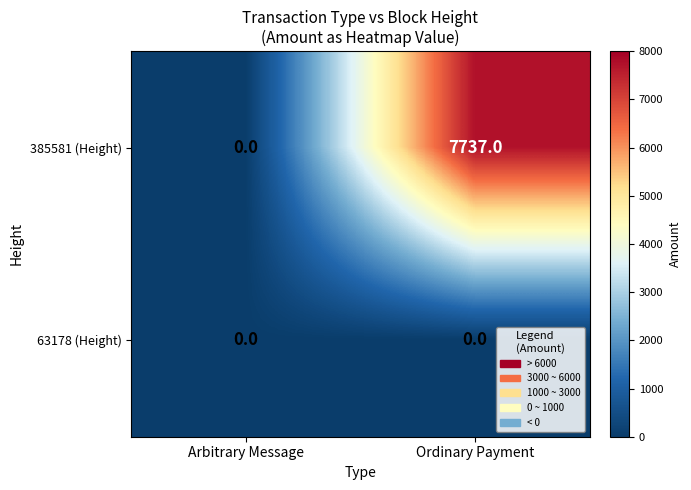

Which series has the largest total across all categories?

385581 (Height)